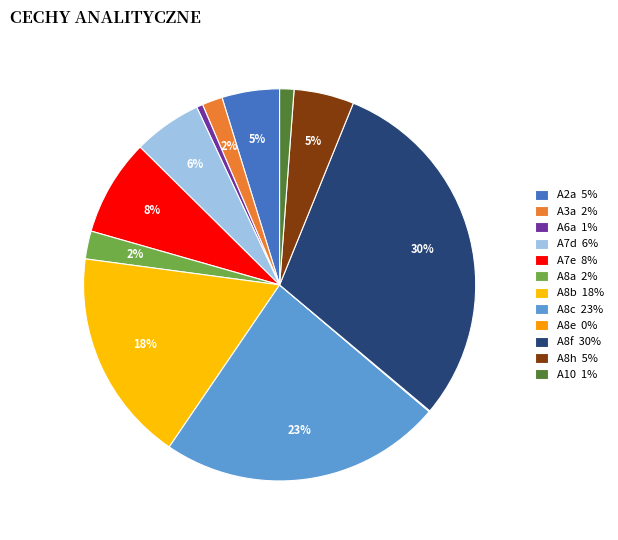

To the nearest percent, what is the average slice percentage?

8%